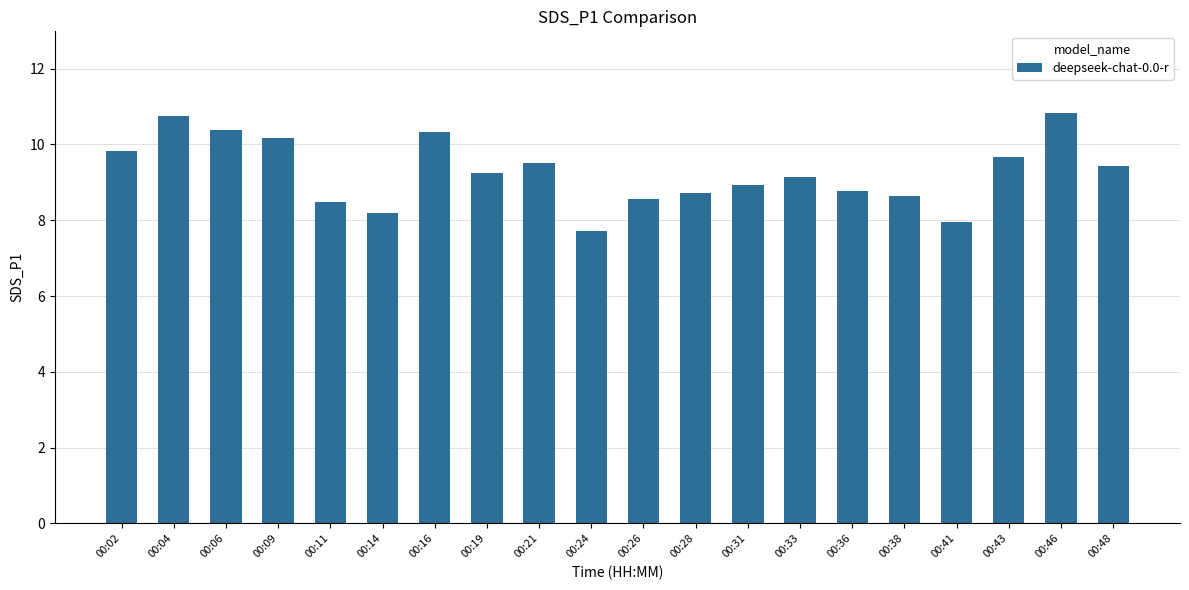

What is the difference between the maximum and second lowest values?

2.9